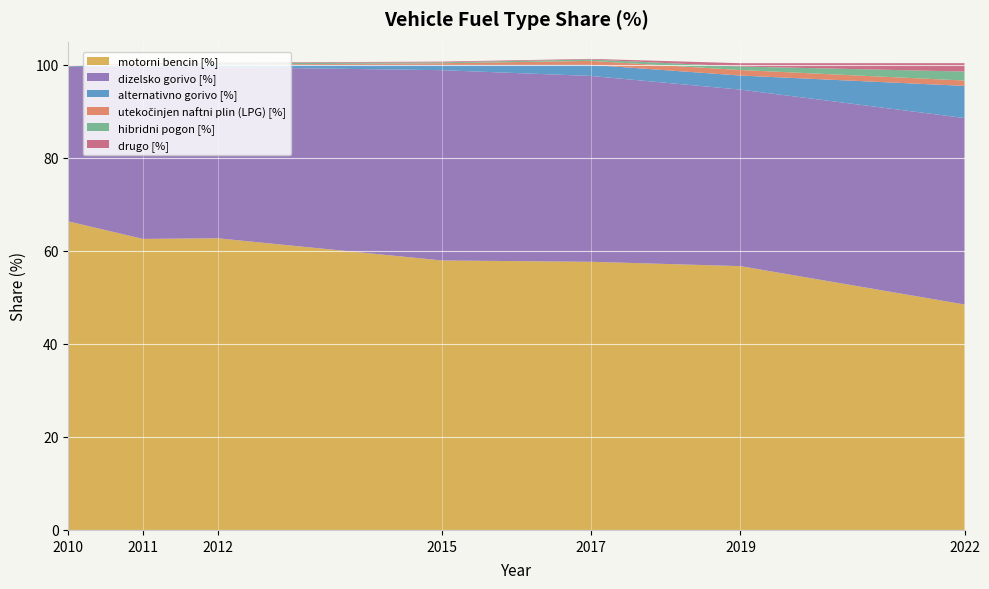

Reading right to left, transcribe all the data shown in this chart.

motorni bencin [%]: 48.5	56.7	57.7	57.9	62.7	62.6	66.4
dizelsko gorivo [%]: 40.1	38.0	40.0	40.9	36.8	37.0	33.2
alternativno gorivo [%]: 6.9	3.0	2.4	1.1	0.5	0.4	0.2
utekočinjen naftni plin (LPG) [%]: 1.2	1.2	0.9	0.4	0.1	0.1	0.2
hibridni pogon [%]: 1.9	0.8	0.3	0.2	0.3	0.0	0.0
drugo [%]: 1.8	0.7	0.1	0.2	0.1	0.2	0.0